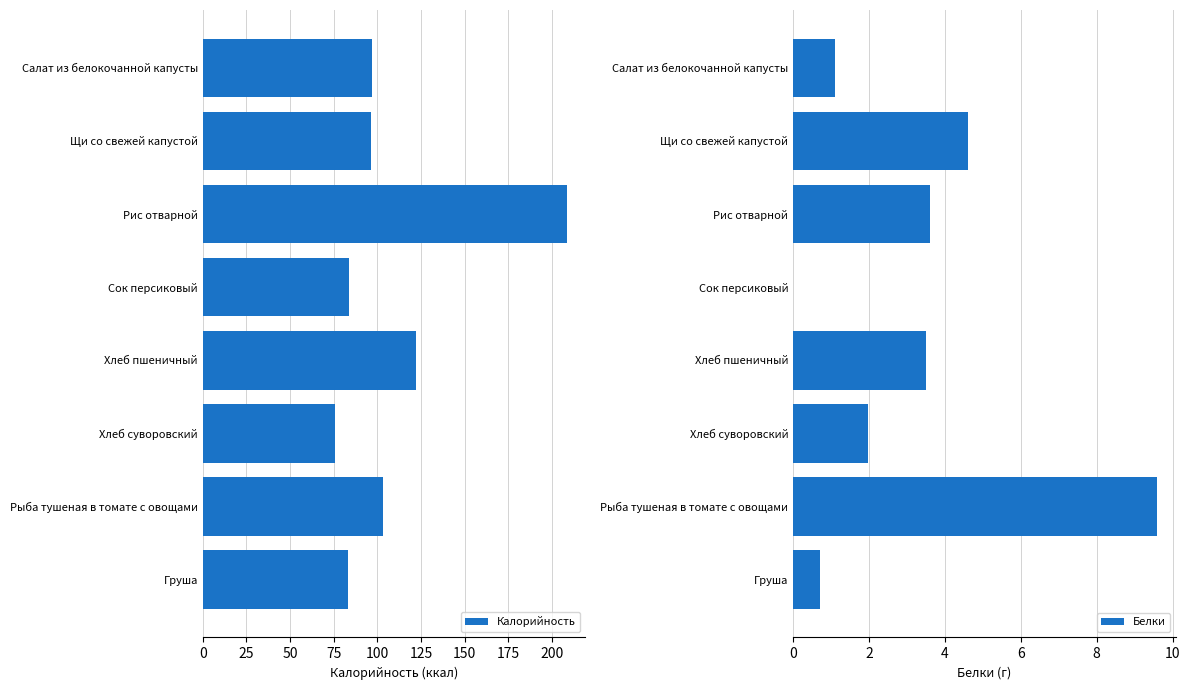

Which series has the largest range (max minus min)?

Калорийность